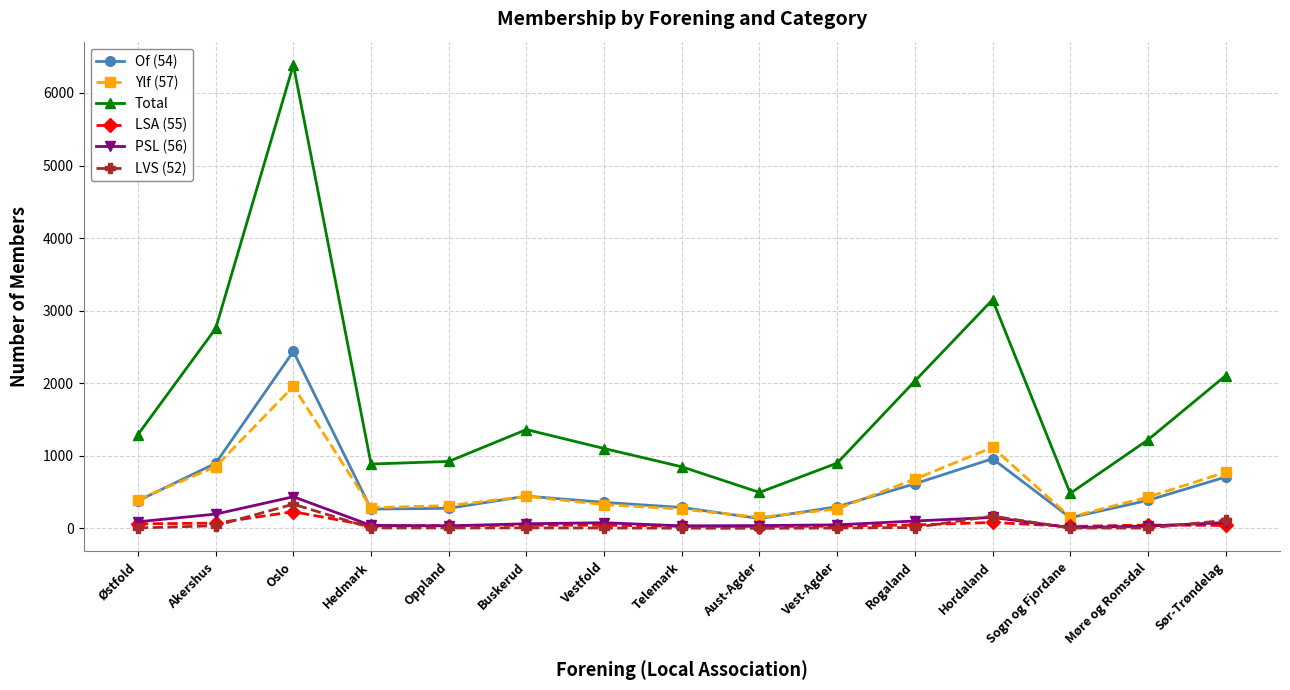

What is the difference between the Ylf (57) values at Hedmark and Vestfold?

43